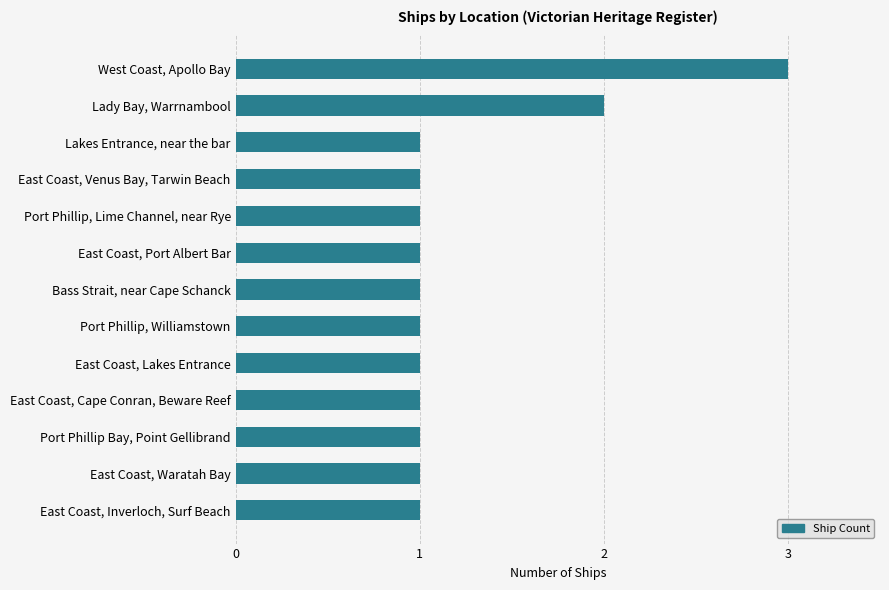

Count the values in the range 1 to 2.

12